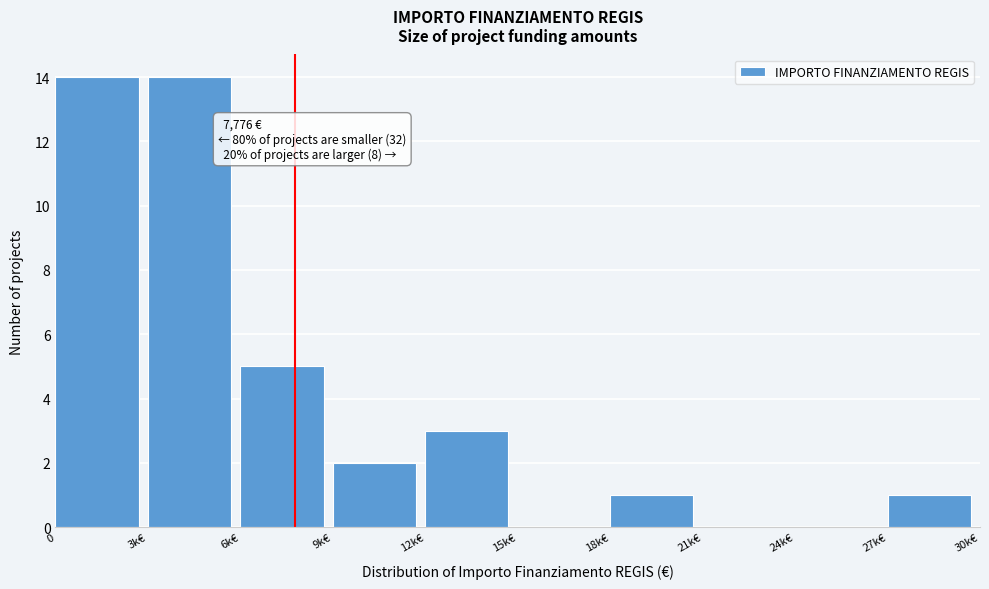

Reading left to right, transcribe all the data shown in this chart.

0=14	3k€=14	6k€=5	9k€=2	12k€=3	15k€=0	18k€=1	21k€=0	24k€=0	27k€=1